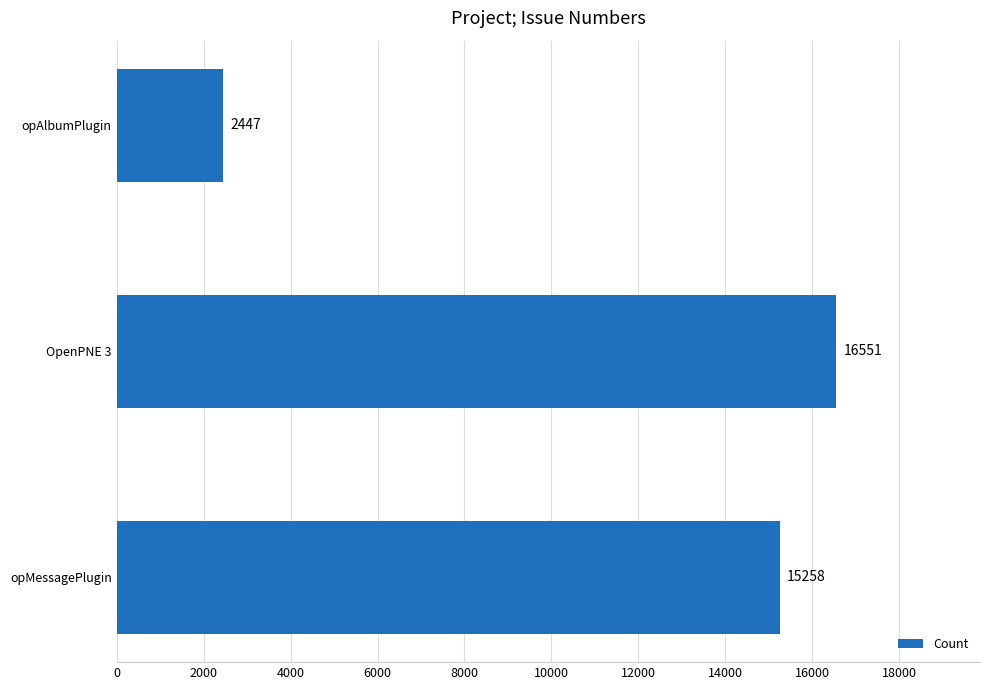

True or false: the data shows 6630 at opMessagePlugin.

False